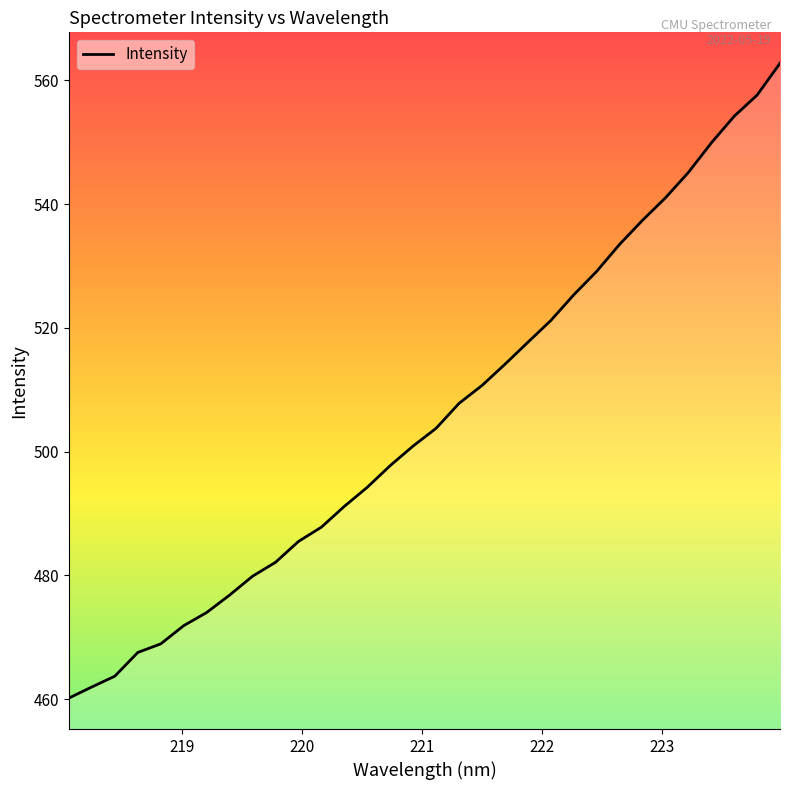

What is the maximum value shown in the chart?

562.7